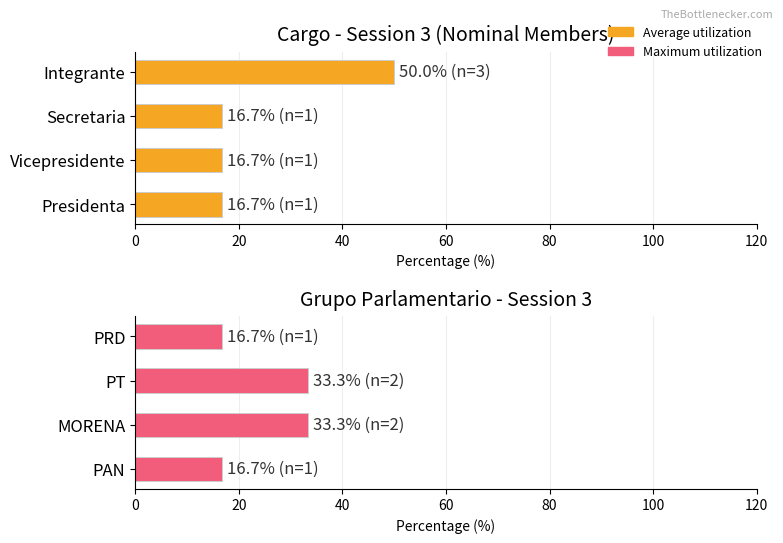

Which series changed the most between 40 and 60?

Average utilization